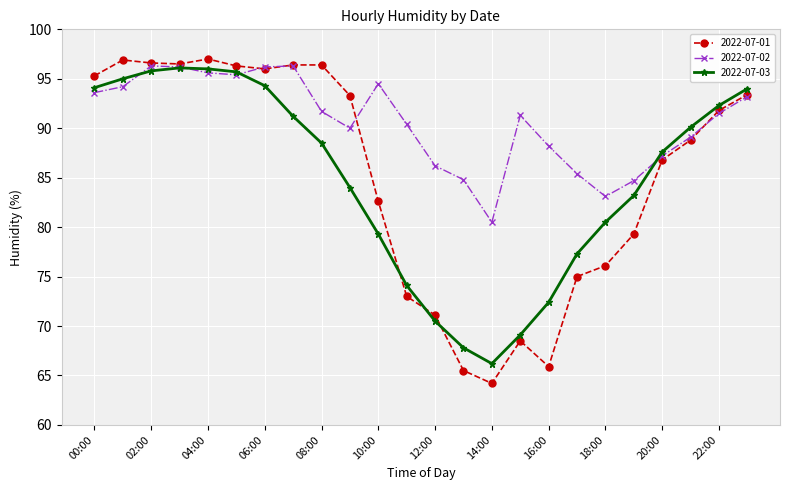

True or false: 2022-07-02 has more than 0 interior local peaks.

True